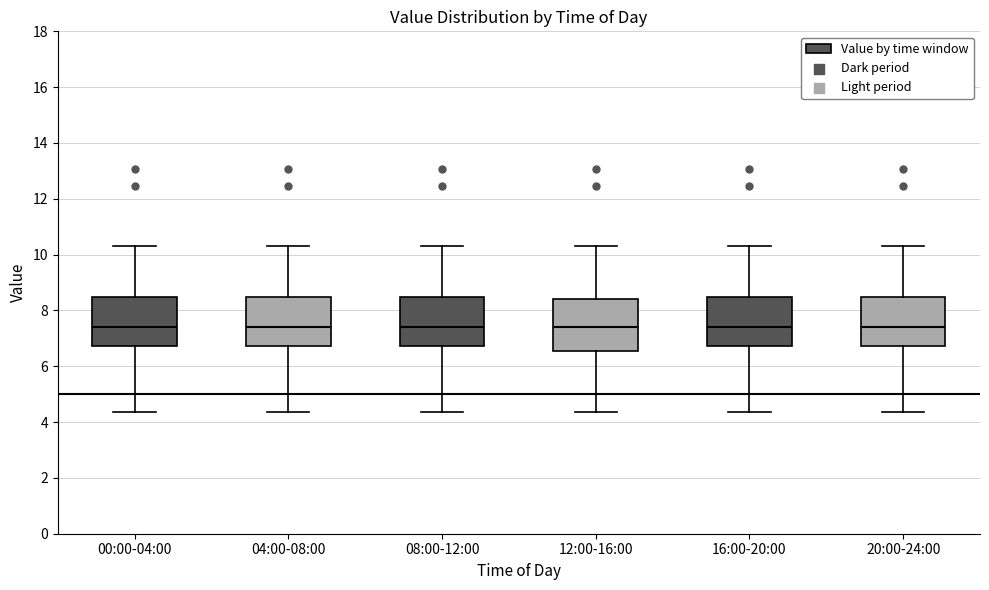

Reading left to right, read every box against the y-axis: the position of its median line, the range the box covers, and the ends of its whiskers. The values are not printed on the chart, so give them approximately, as read against the axis.

00:00-04:00: median 7.4, box 6.8 to 8.4, whiskers 4.4 to 10.4
04:00-08:00: median 7.4, box 6.8 to 8.4, whiskers 4.4 to 10.4
08:00-12:00: median 7.4, box 6.8 to 8.4, whiskers 4.4 to 10.4
12:00-16:00: median 7.4, box 6.6 to 8.4, whiskers 4.4 to 10.4
16:00-20:00: median 7.4, box 6.8 to 8.4, whiskers 4.4 to 10.4
20:00-24:00: median 7.4, box 6.8 to 8.4, whiskers 4.4 to 10.4